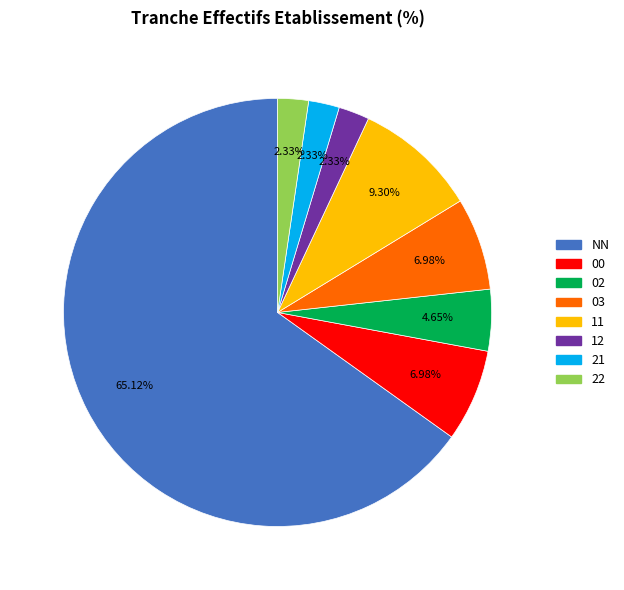

Which slice represents more than half of the pie?

NN